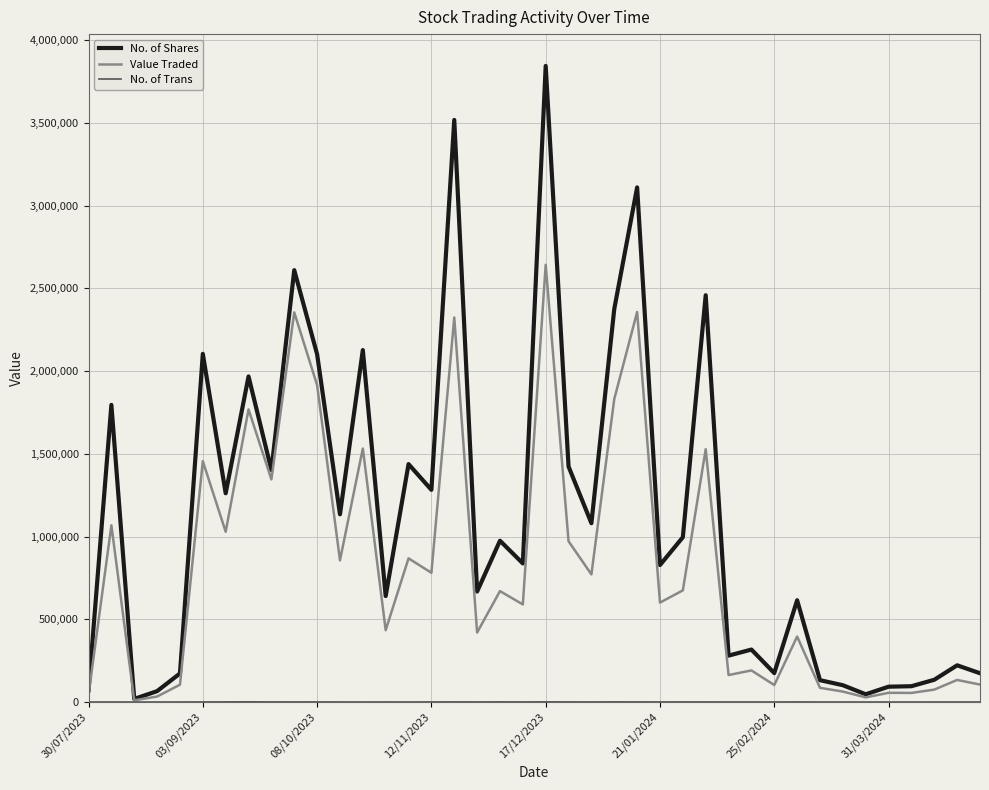

What is the average value of the Value Traded series?

810957